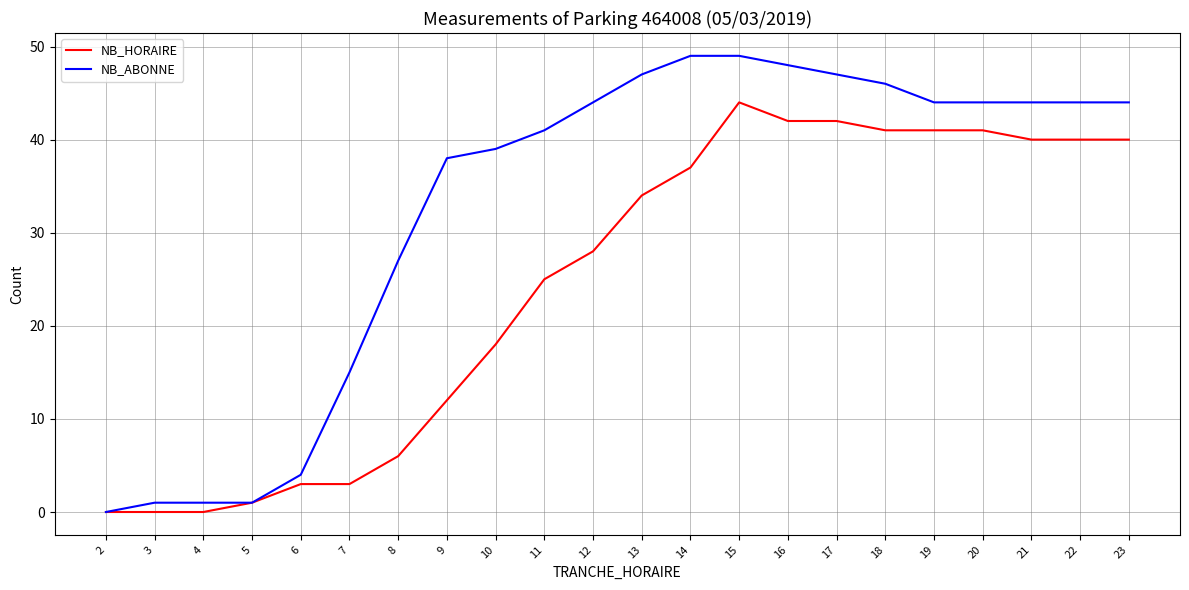

Between 9 and 18, which series saw the biggest shift?

NB_HORAIRE